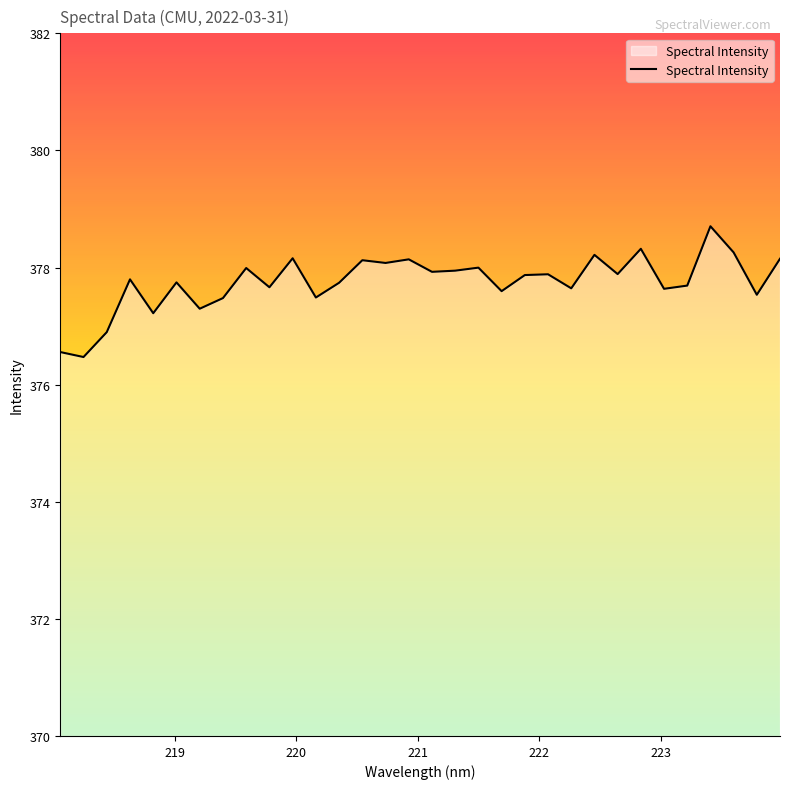

What is the difference between the maximum and minimum values?

2.2